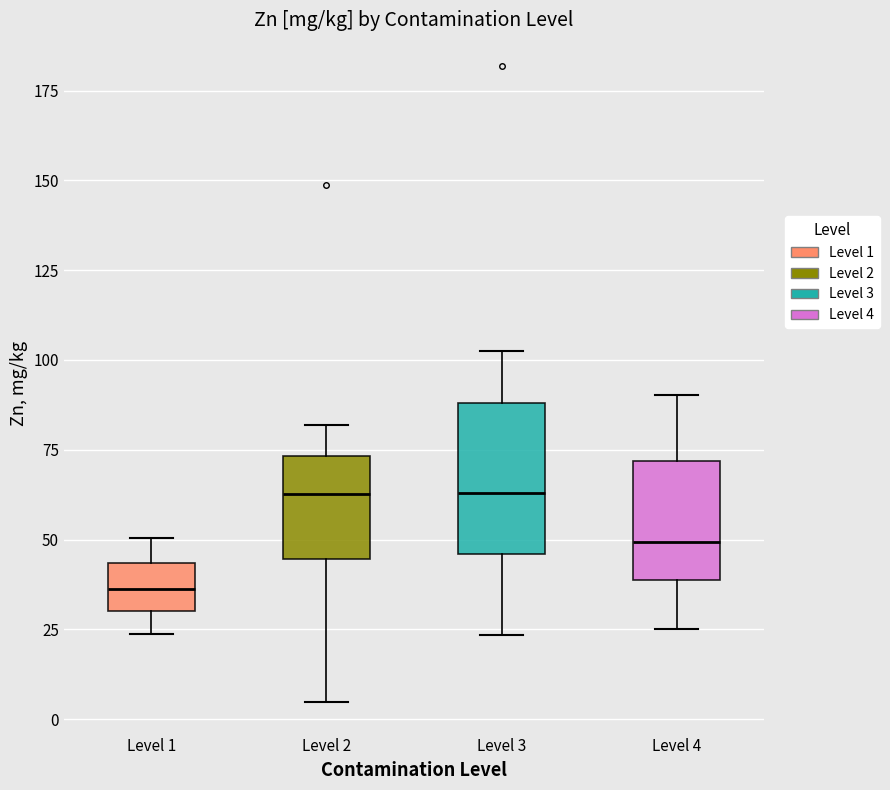

Which box has the lowest median line?

Level 1